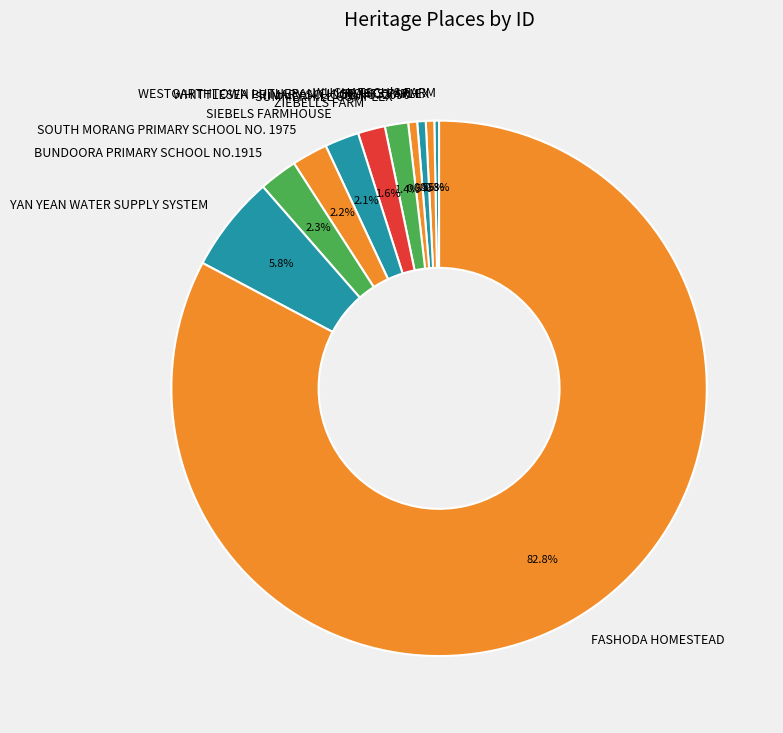

To the nearest percent, what percentage of the pie is YAN YEAN WATER SUPPLY SYSTEM?

6%